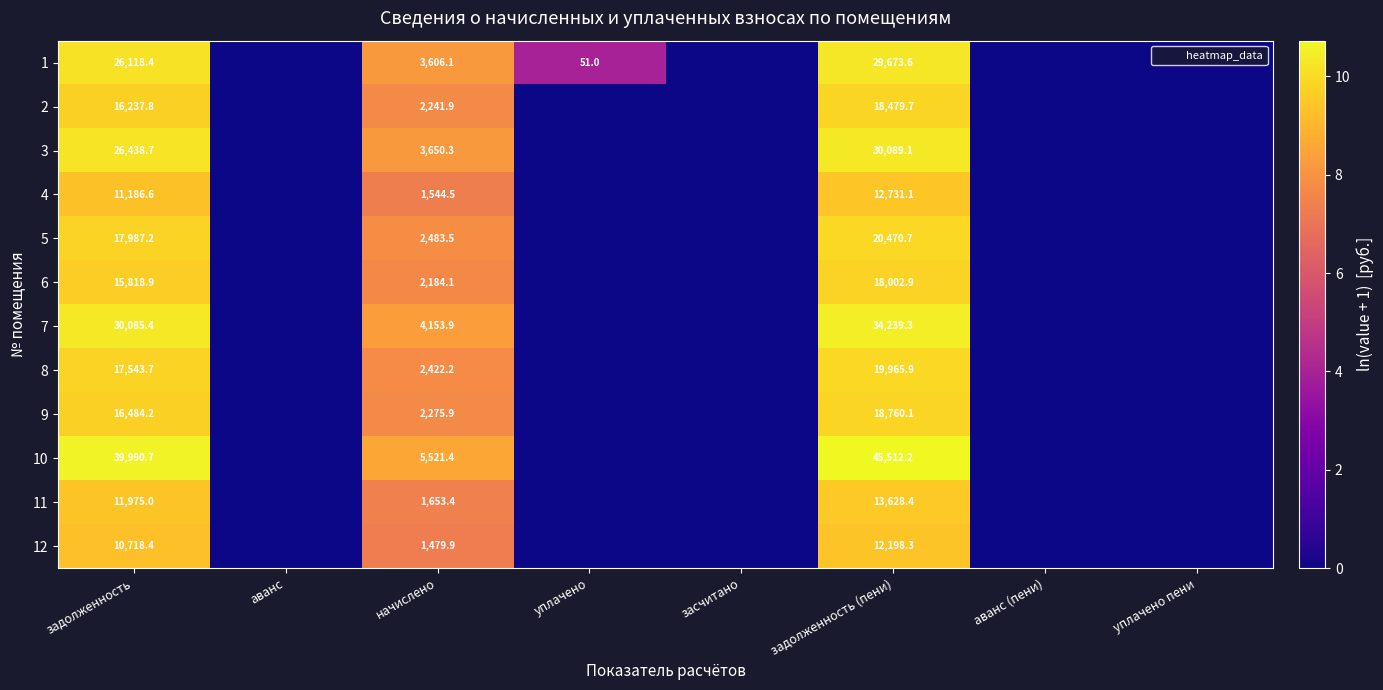

The value of 1 at аванс is 0.0. True or false?

True